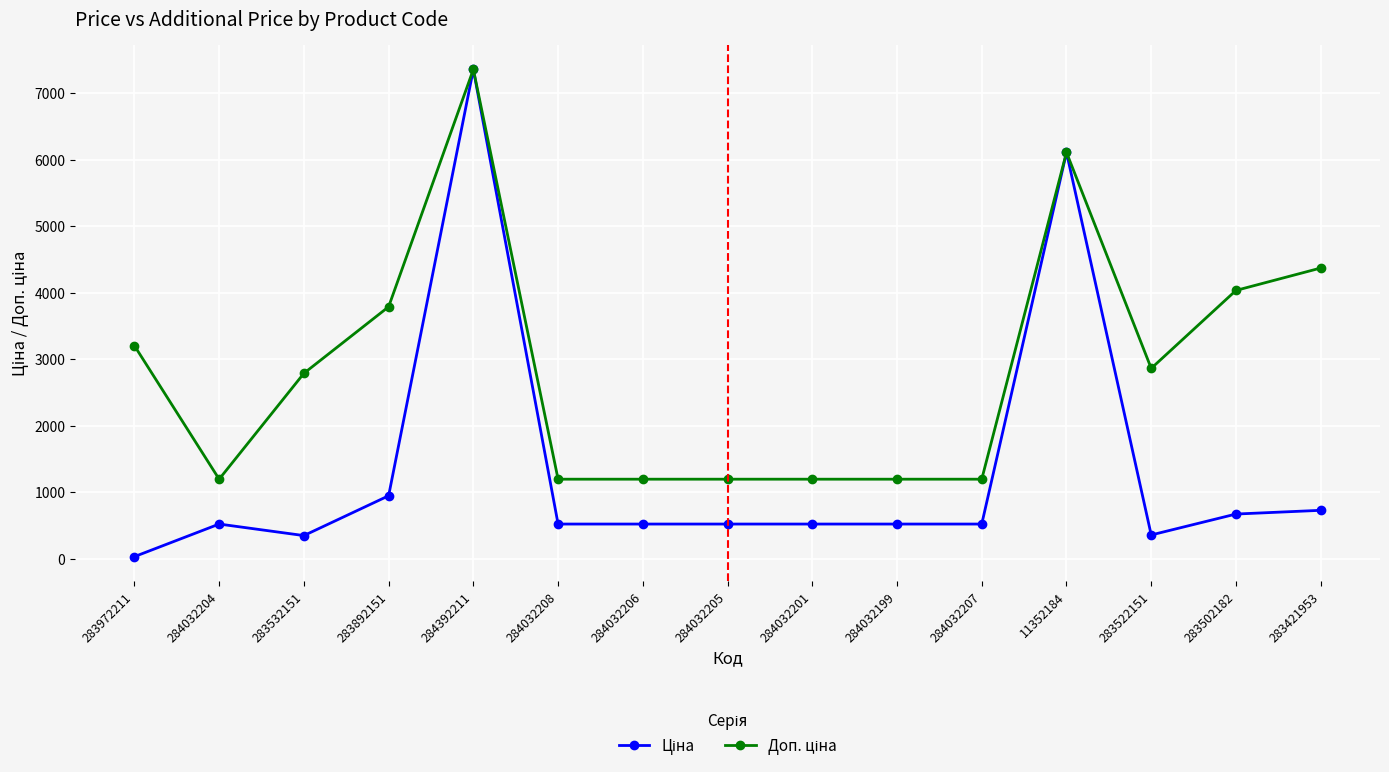

At which category is the sum across all series the highest?

284392211